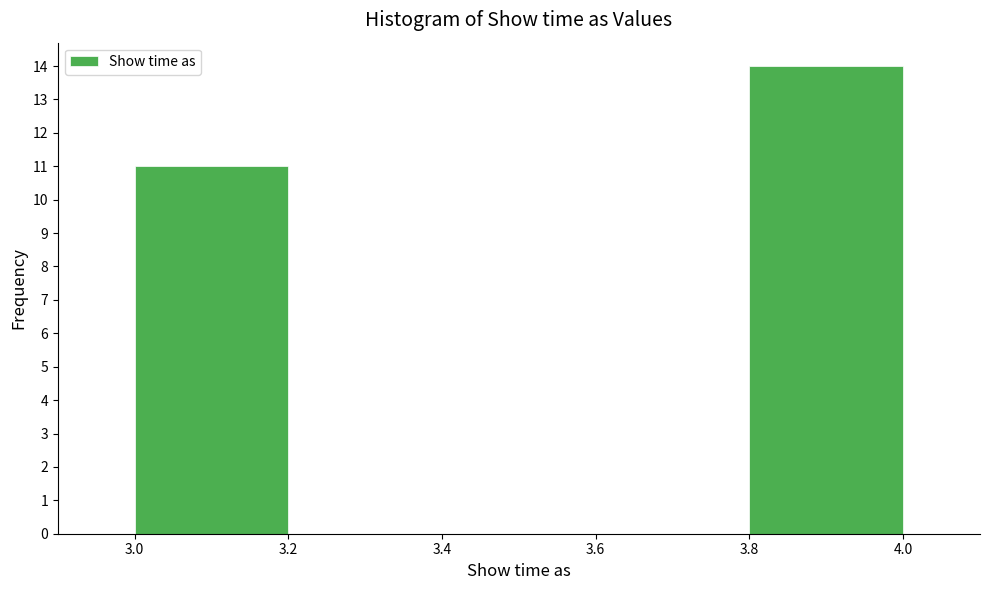

What is the height of the bar covering 3.0 to 3.2 on the x-axis? The values are not printed on the chart, so give them approximately, as read against the axis.

11